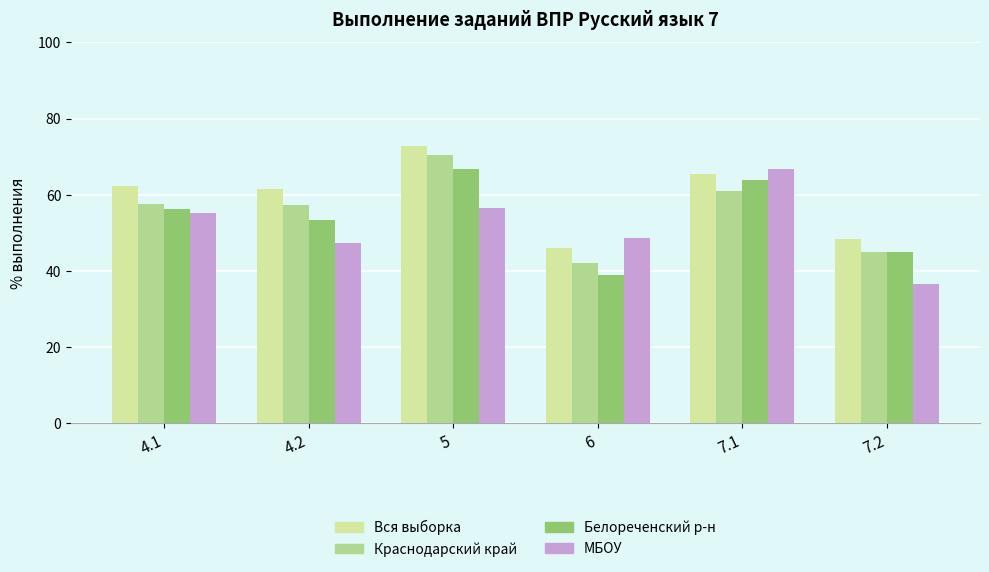

What are all the series names shown in the legend?

Вся выборка, Краснодарский край, Белореченский р-н, МБОУ